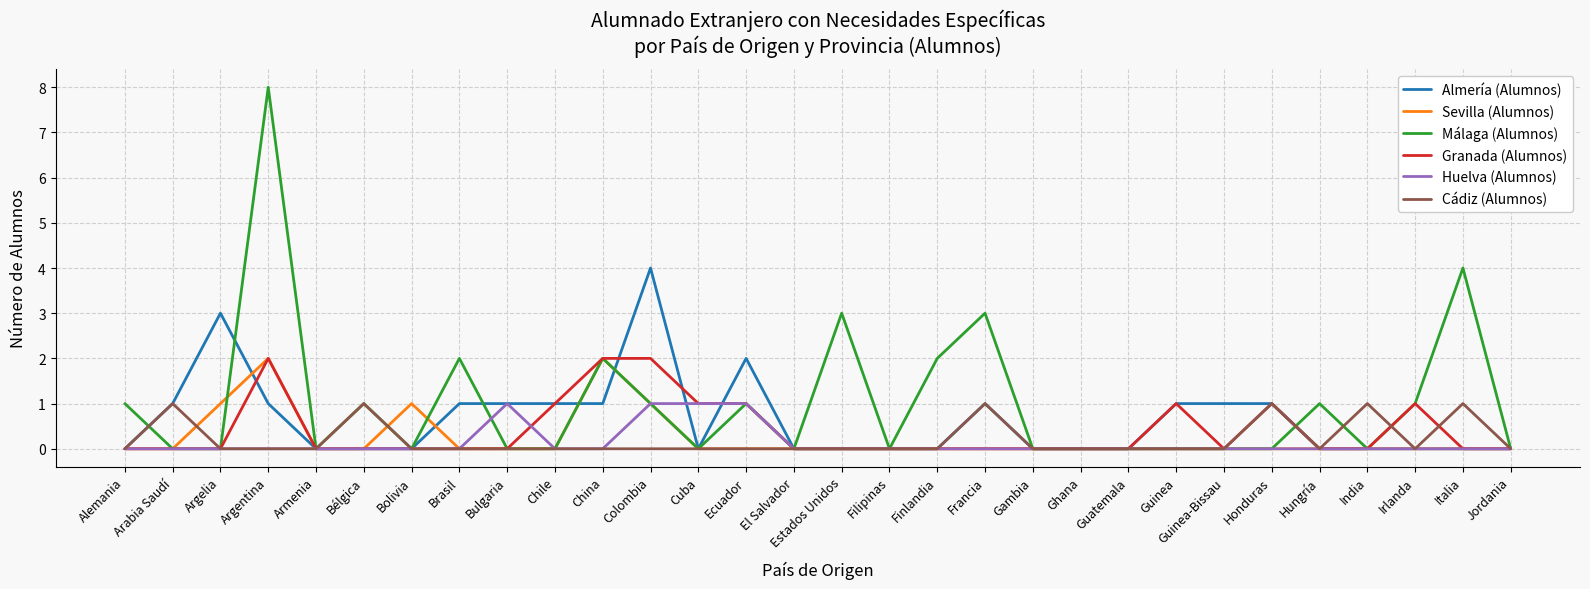

Which series has the largest range (max minus min)?

Málaga (Alumnos)